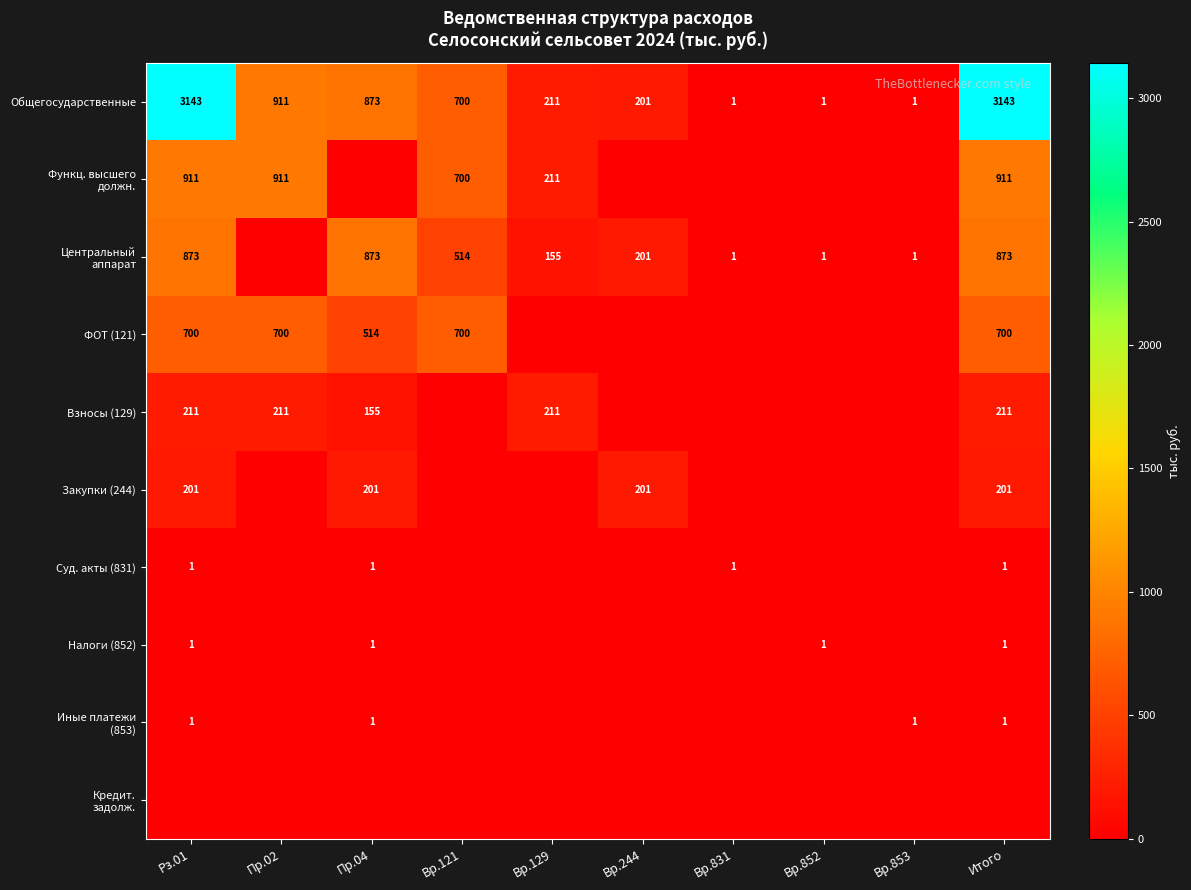

The Закупки (244) series shows 201 at Вр.244. True or false?

True